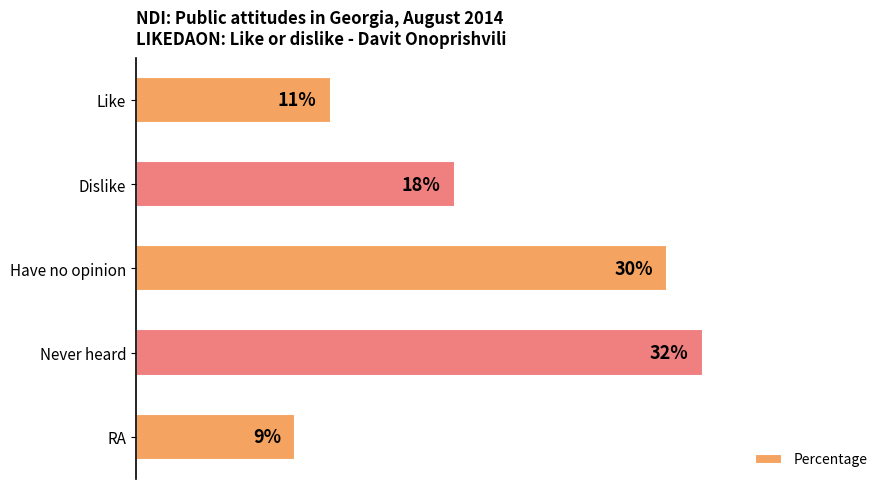

What is the label of the 3rd bar from the bottom?

Have no opinion